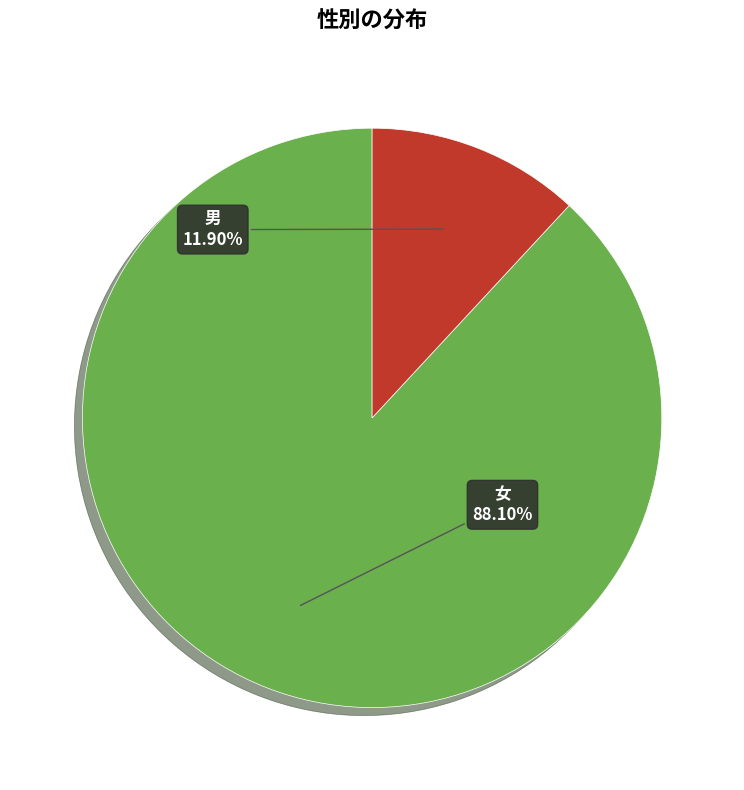

How many segments does this pie chart have?

2